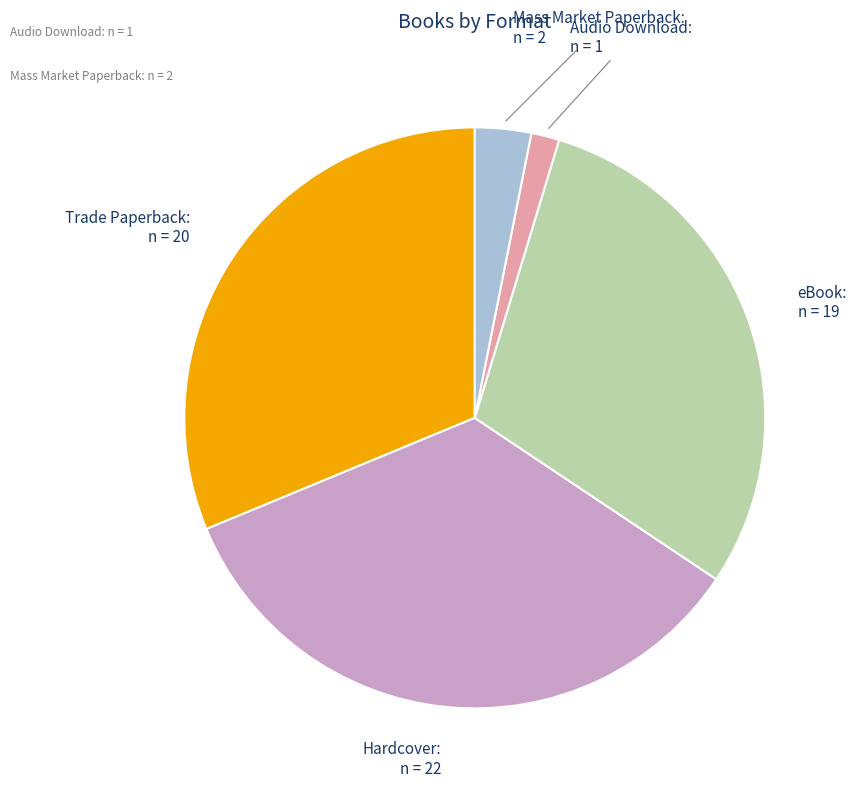

Does any single category account for the majority?

No